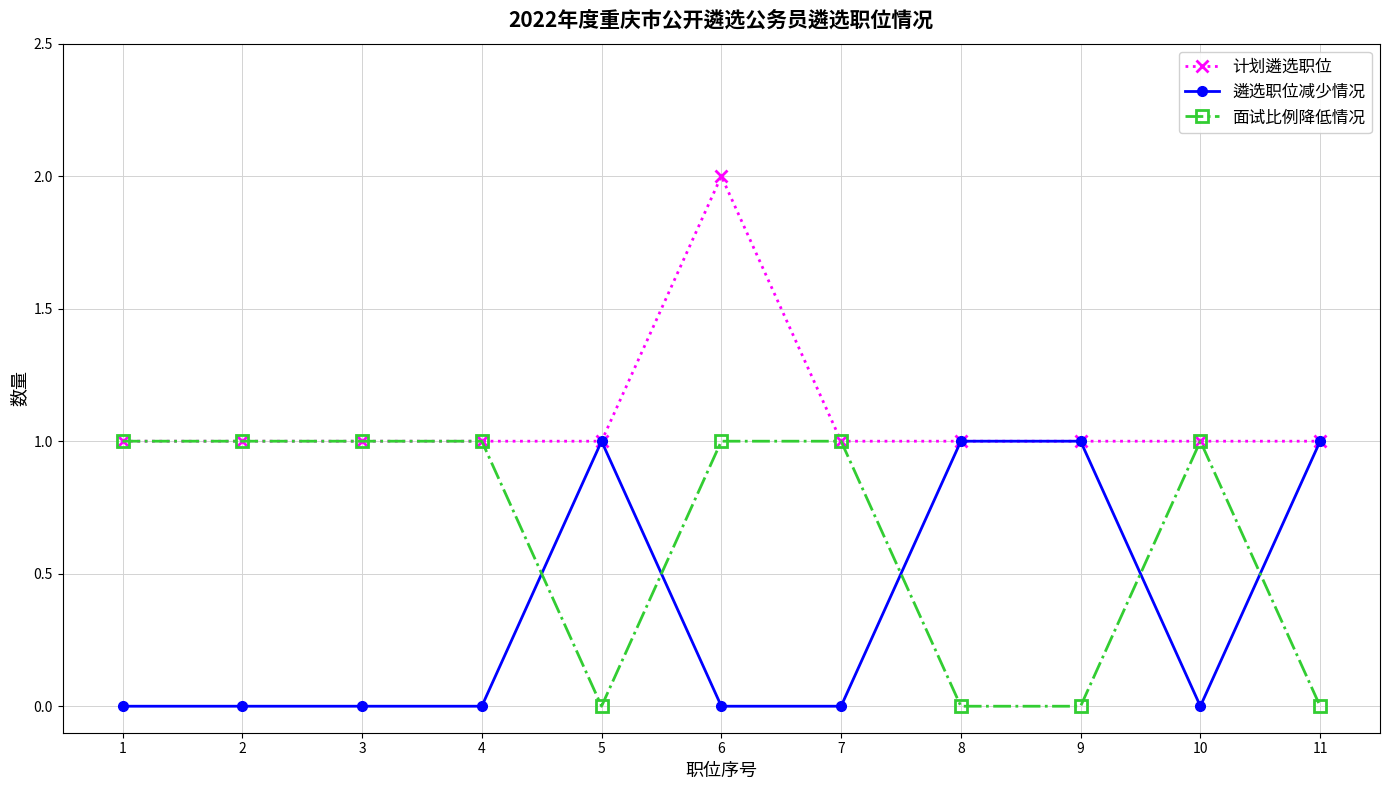

List the series in order of their overall mean, lowest first.

遴选职位减少情况, 面试比例降低情况, 计划遴选职位